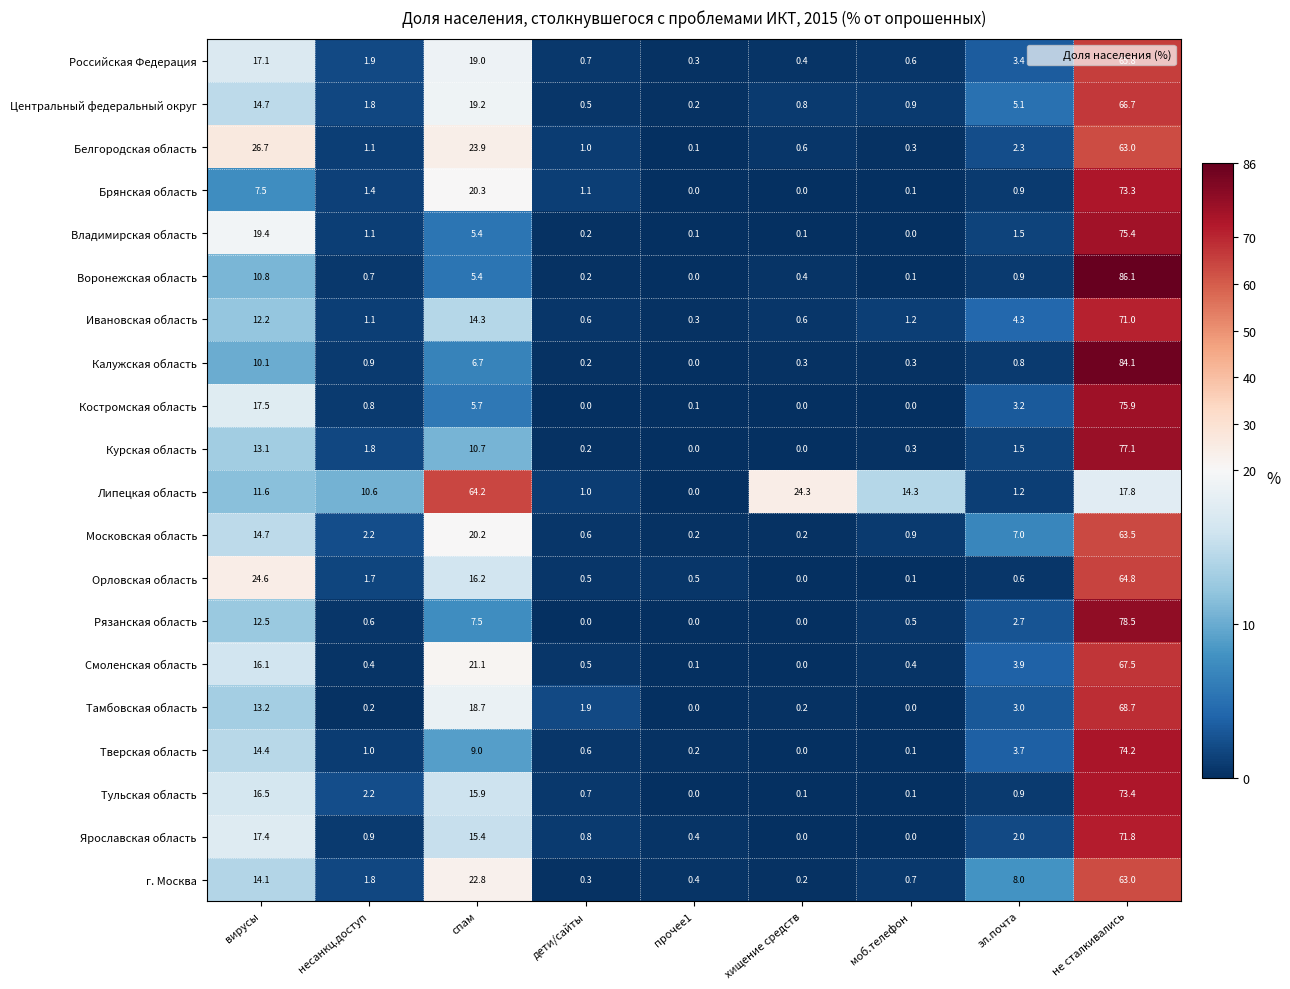

What is the total value across all series at эл.почта?

56.9